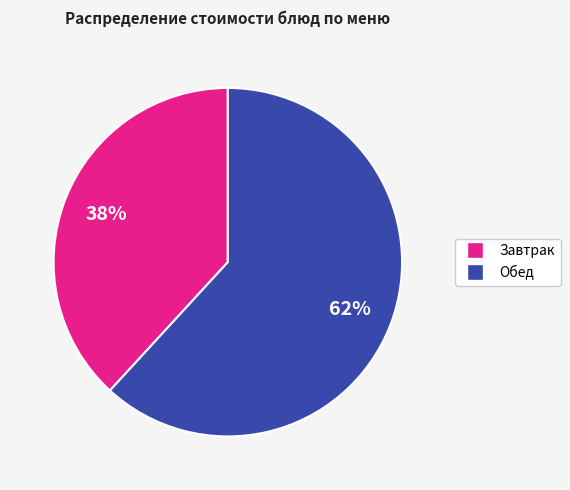

Is there a majority slice in this chart?

Yes